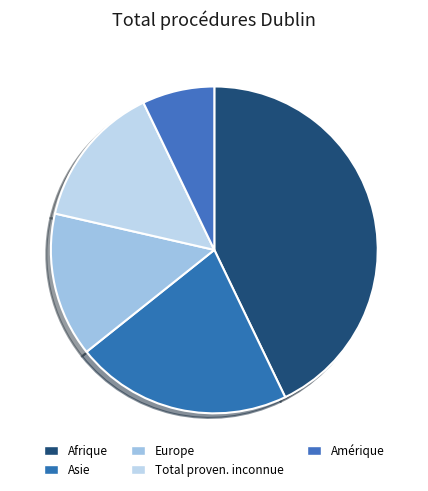

Which slice is the smallest?

Amérique